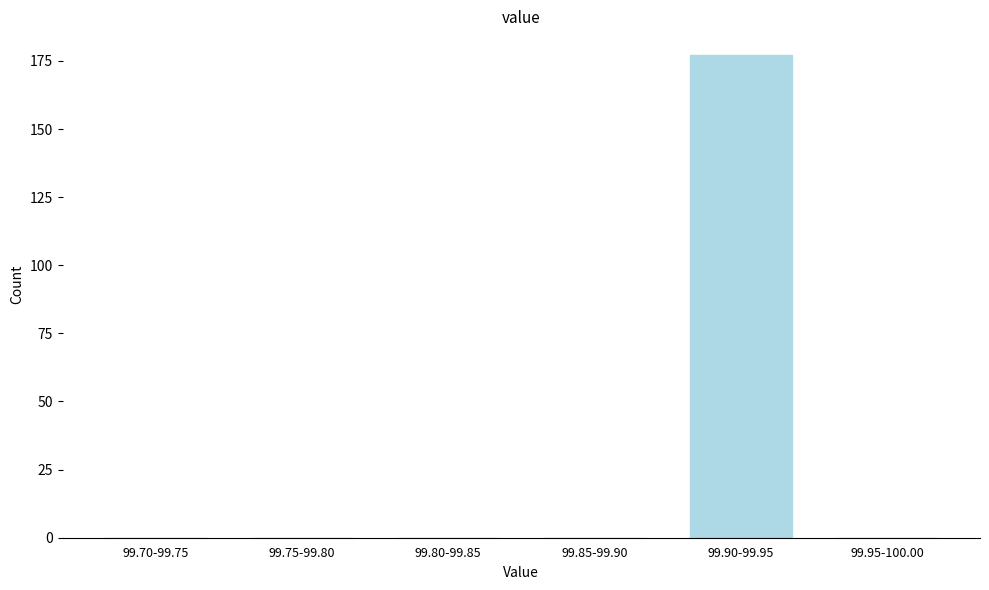

Reading right to left, extract all data points from this chart.

99.95-100.00=0	99.90-99.95=177	99.85-99.90=0	99.80-99.85=0	99.75-99.80=0	99.70-99.75=0